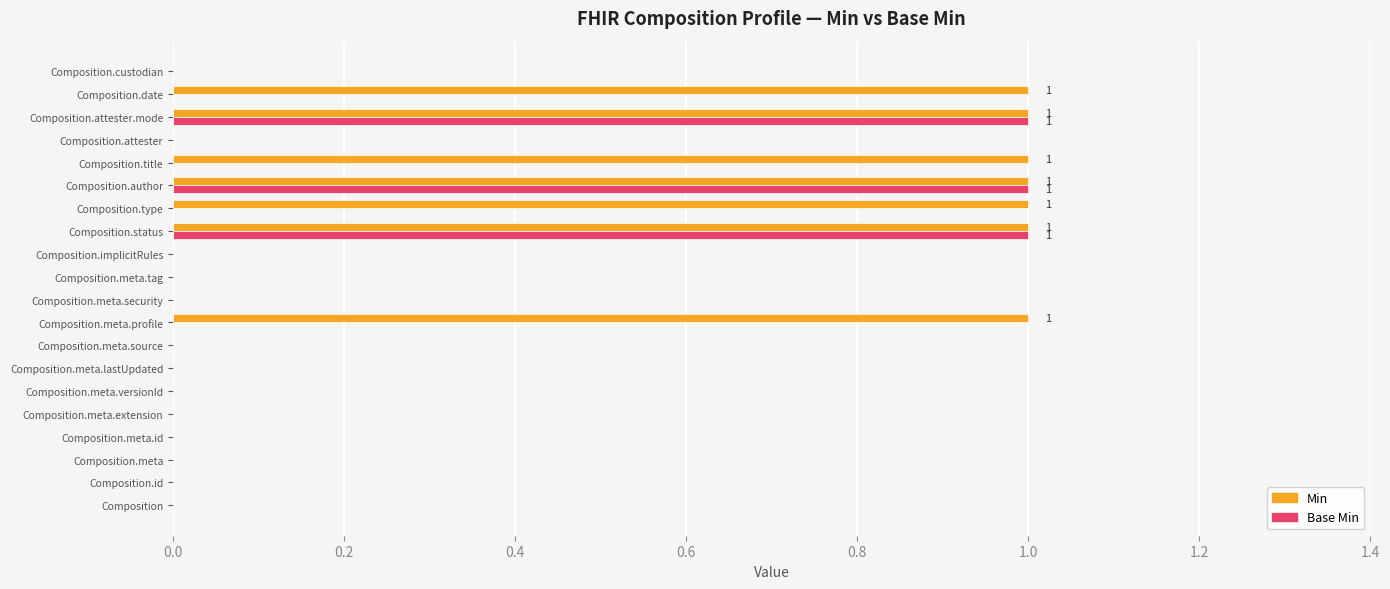

What is the sum of all Min values?

7